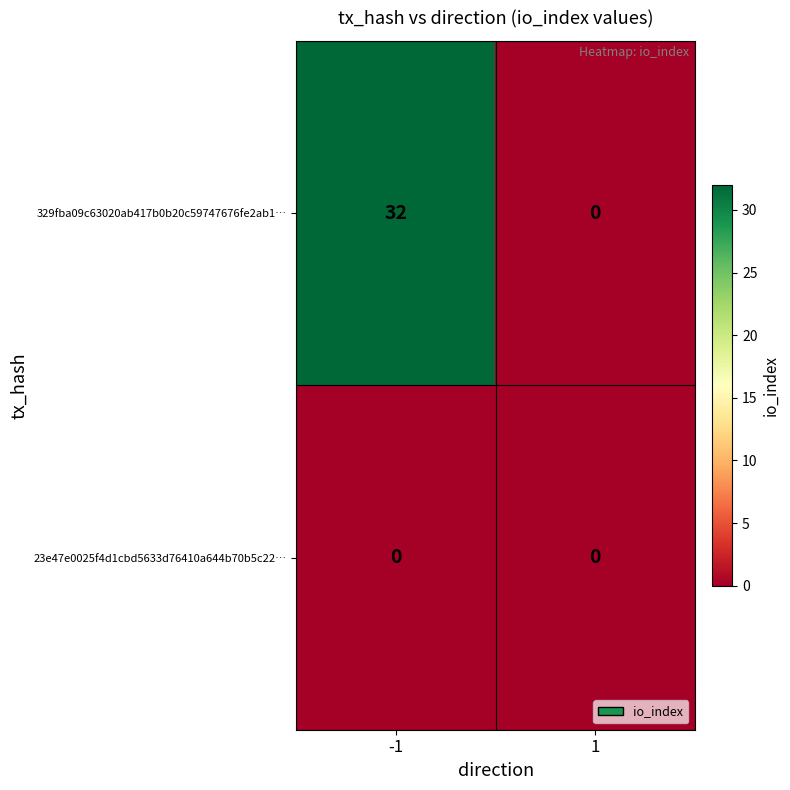

What is the average value of the 329fba09c63020ab417b0b20c59747676fe2ab1… series?

16